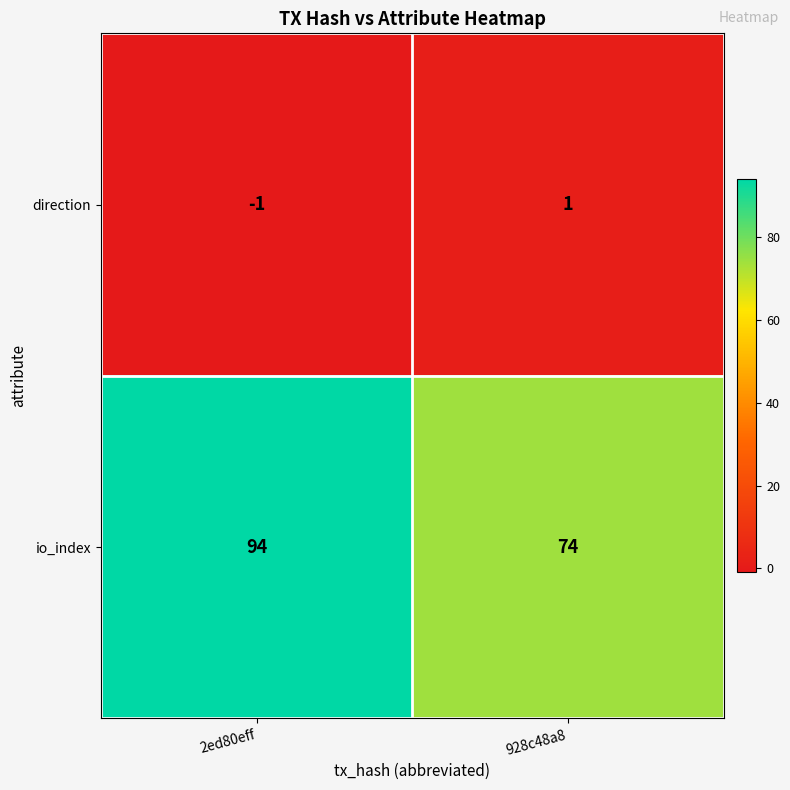

At which label is direction closest to 0?

2ed80eff